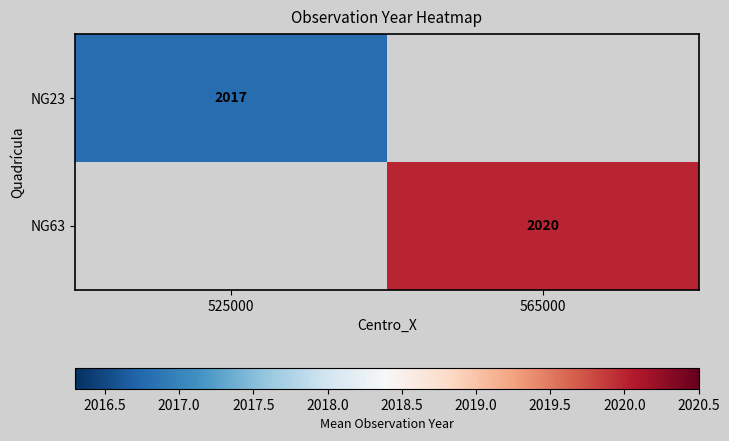

At how many categories does at least one series exceed 2018?

1